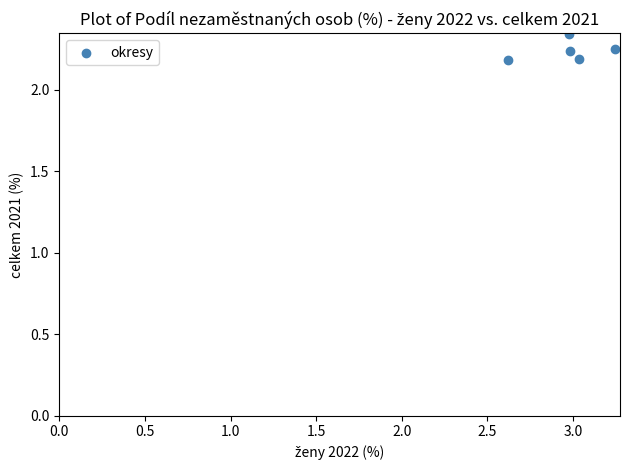

What is the range of X values (max minus min)?

0.6